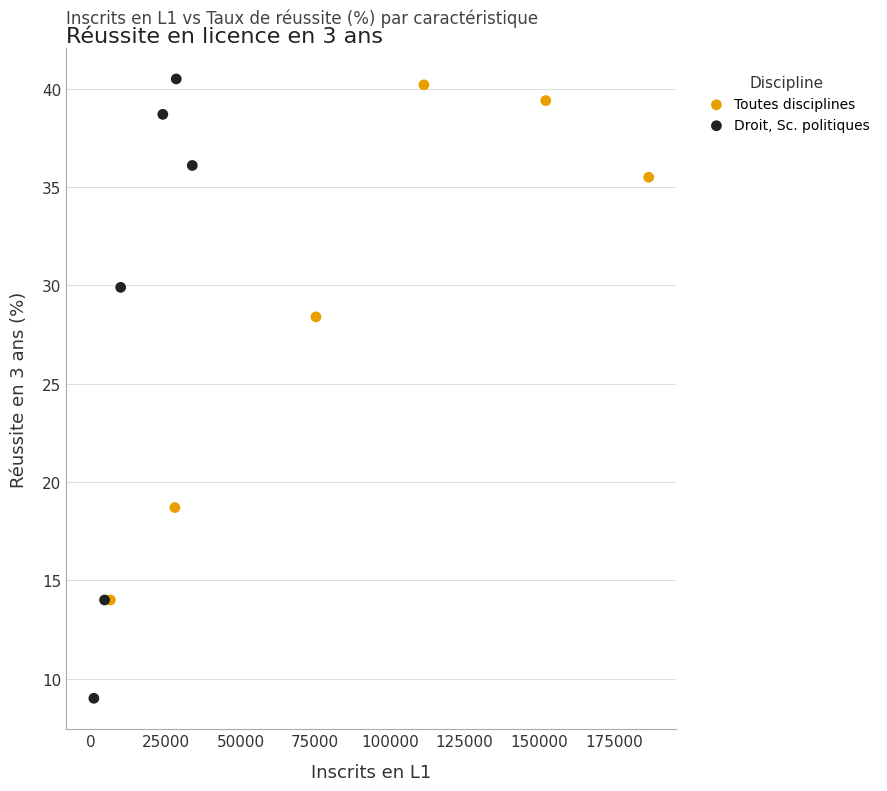

Which series has the widest spread of Y values?

Droit, Sc. politiques